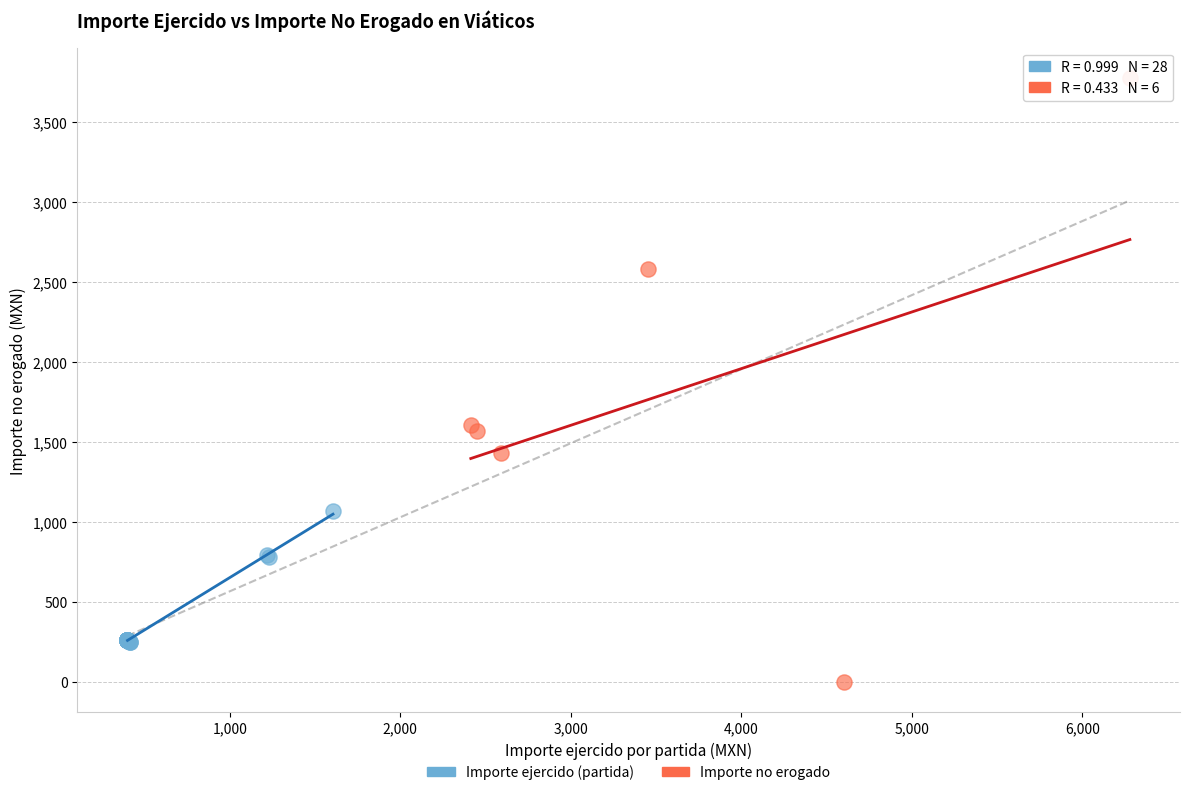

What are all the series names shown in the legend?

Importe ejercido (partida), Importe no erogado